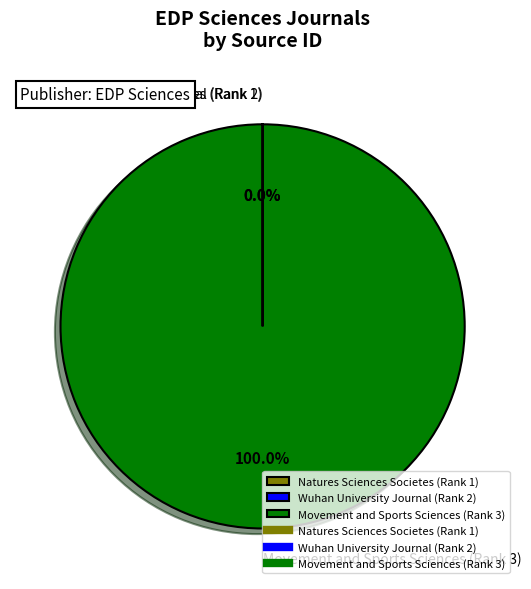

The Movement and Sports Sciences (Rank 3) slice represents 100% of the pie. True or false?

True